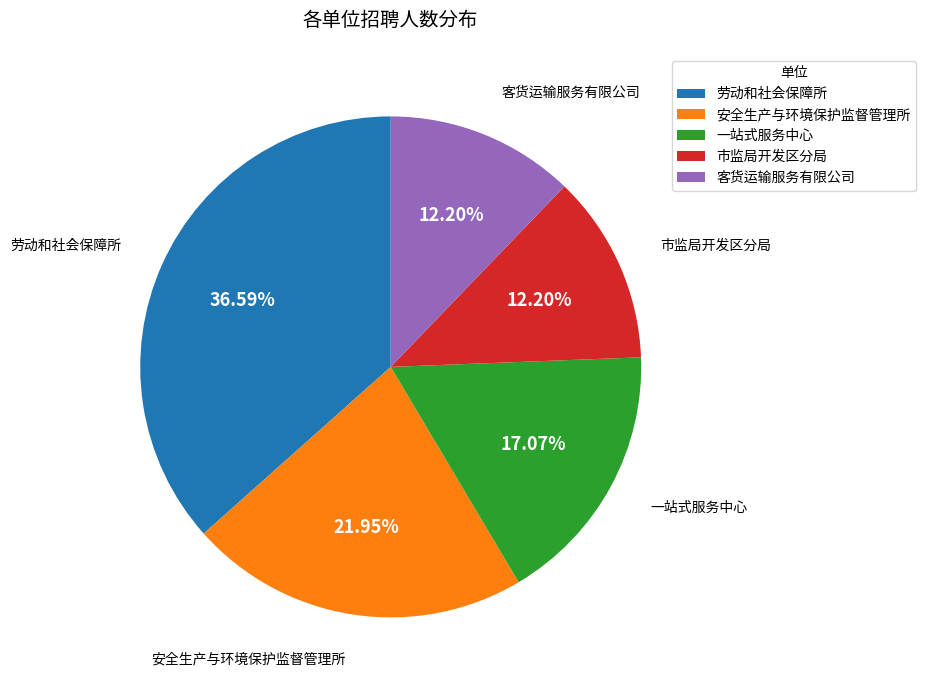

Does any single category account for the majority?

No